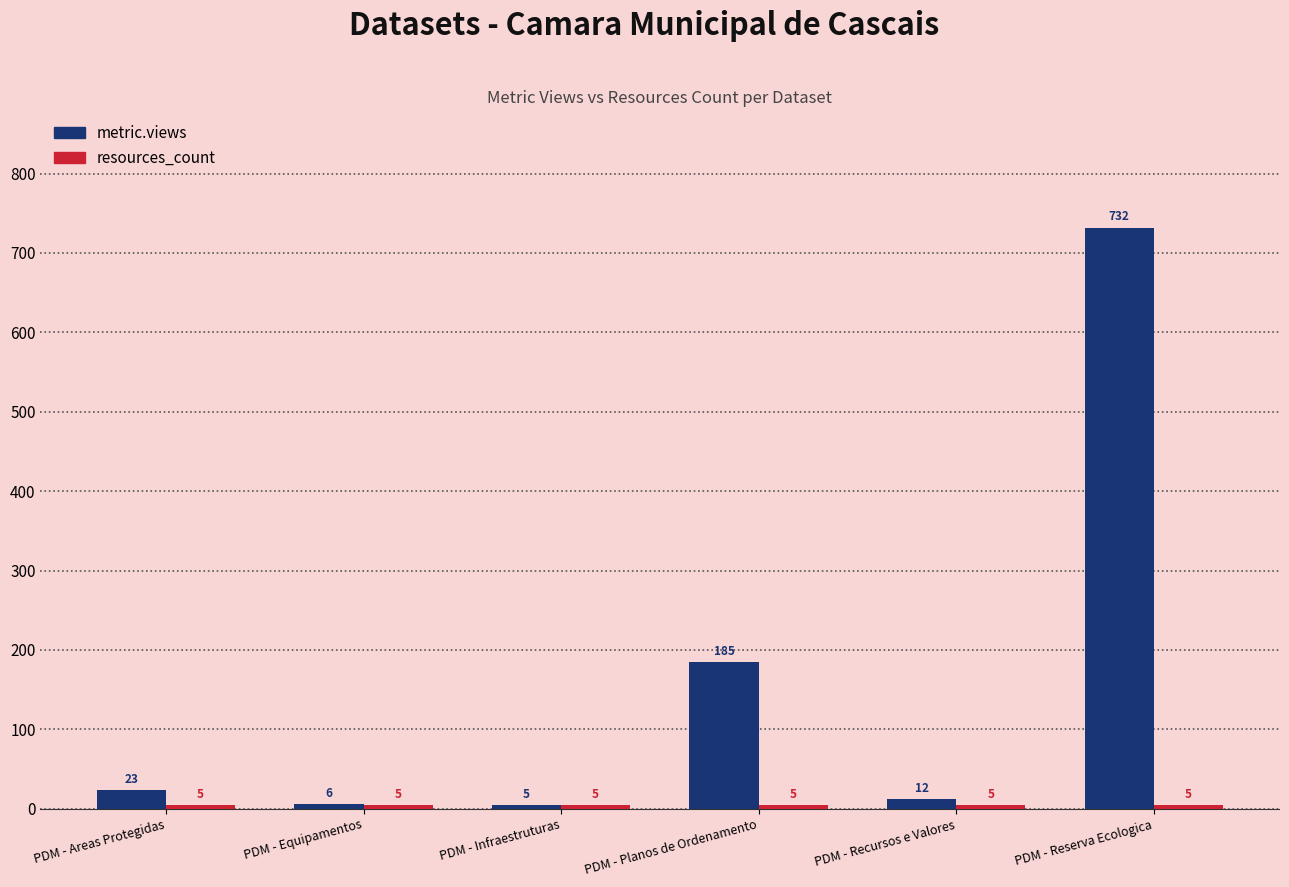

What position from the right is PDM - Recursos e Valores?

2